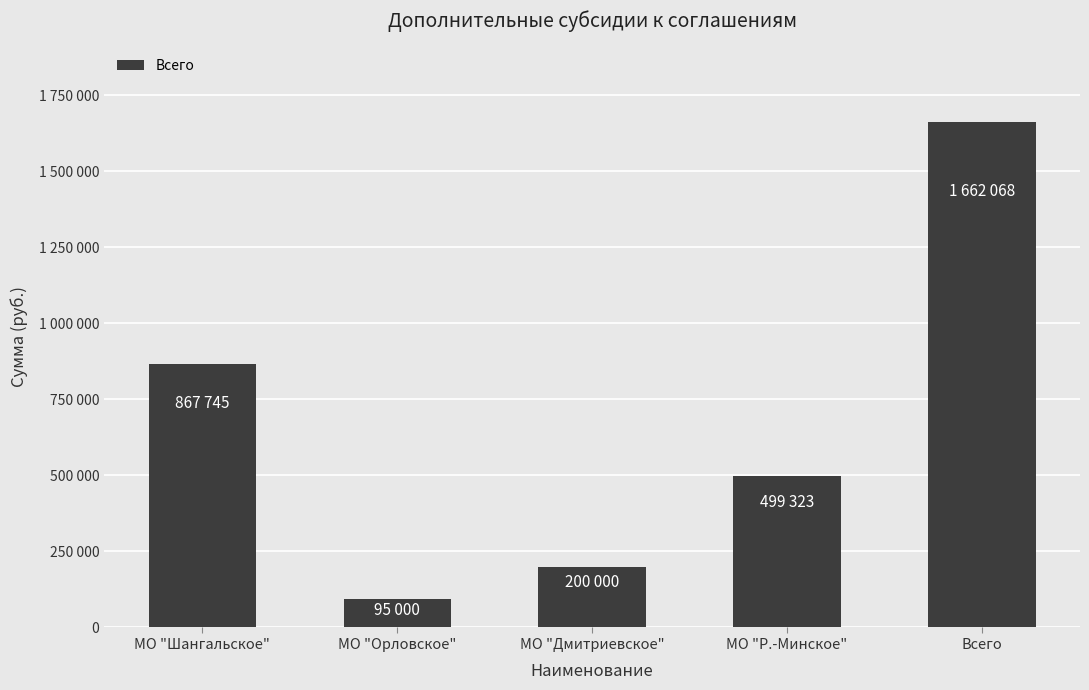

Rank the categories by value from highest to lowest.

Всего, МО "Шангальское", МО "Р.-Минское", МО "Дмитриевское", МО "Орловское"